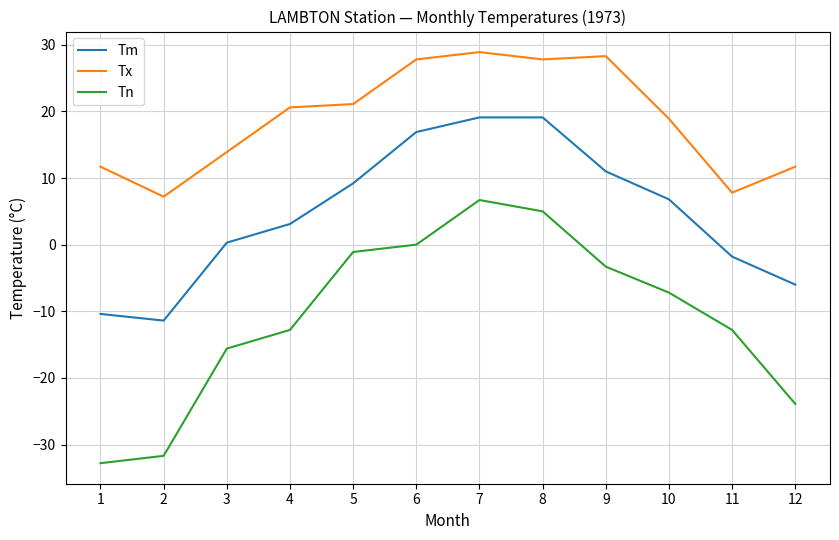

Rank the series by their average value, from highest to lowest.

Tx, Tm, Tn